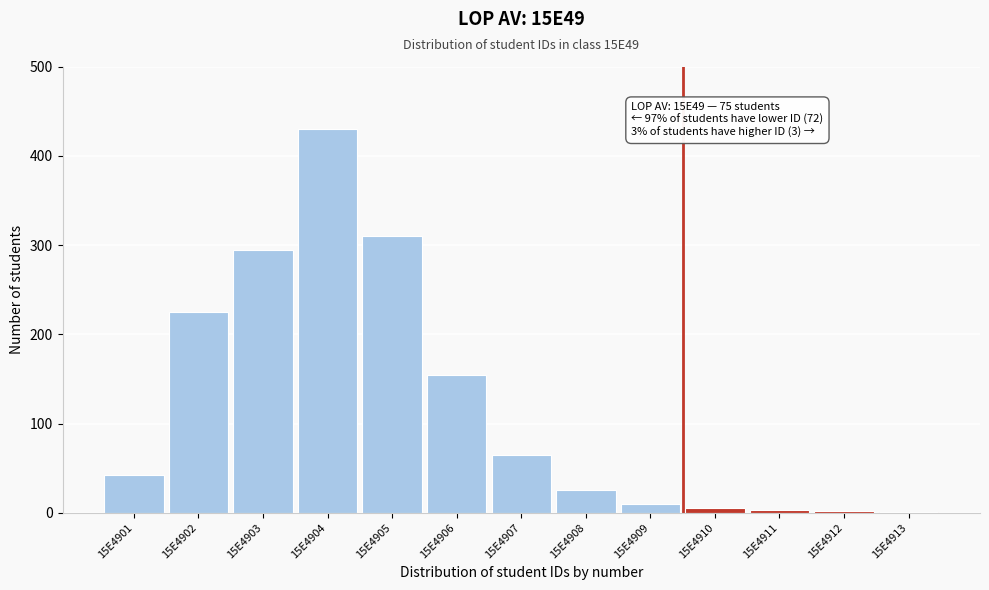

Which has a higher value, 15E4904 or 15E4902?

15E4904